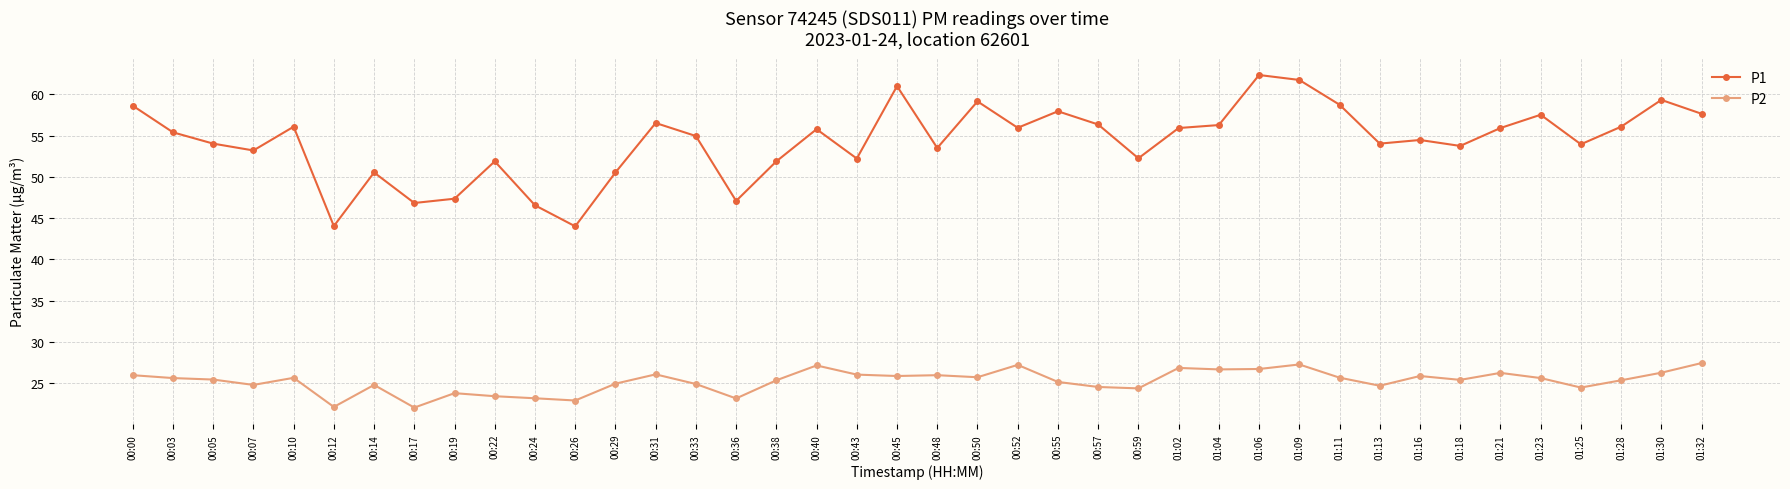

In P2, how many points are higher than both neighbors (excluding endpoints)?

11